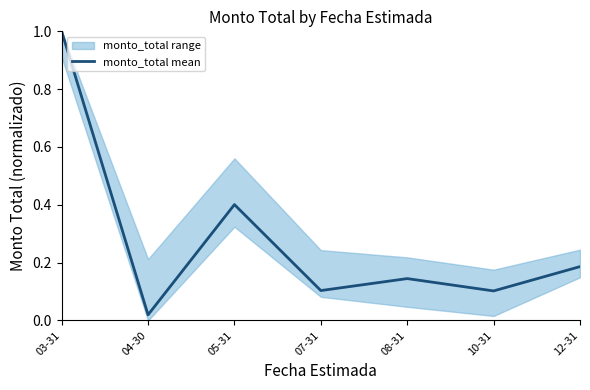

What is the sum of all values?

2.0